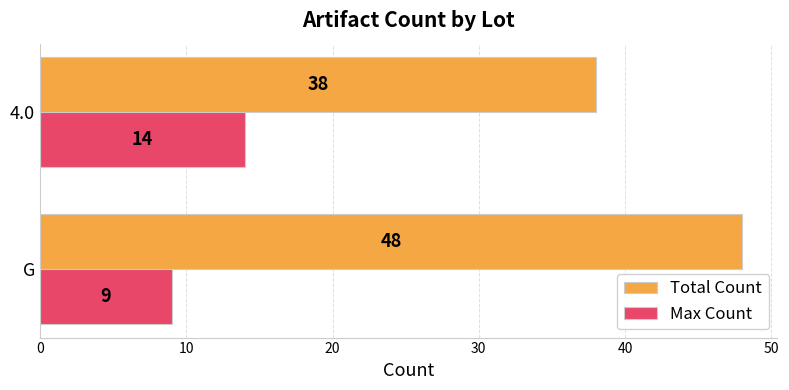

At 4.0, list the series in order from smallest to largest.

Max Count, Total Count